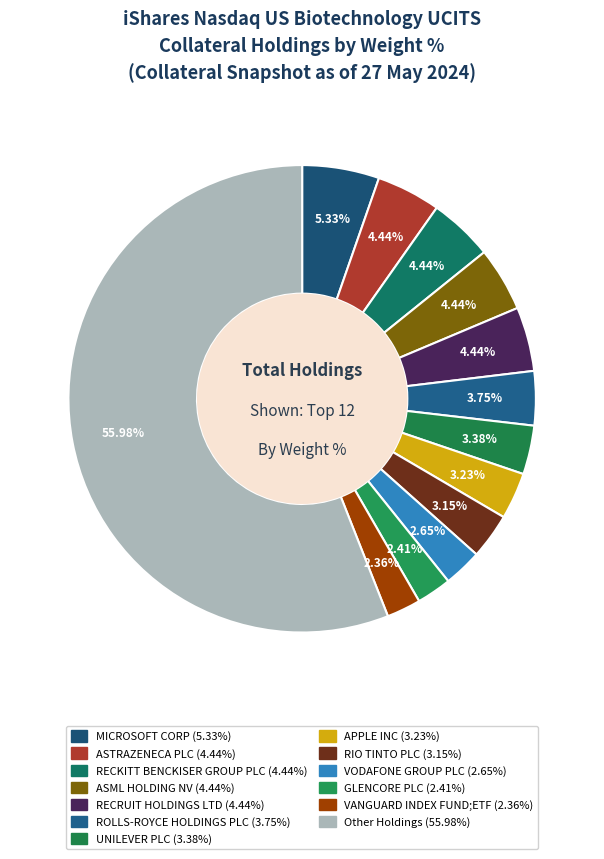

How many slices are in this pie chart?

13